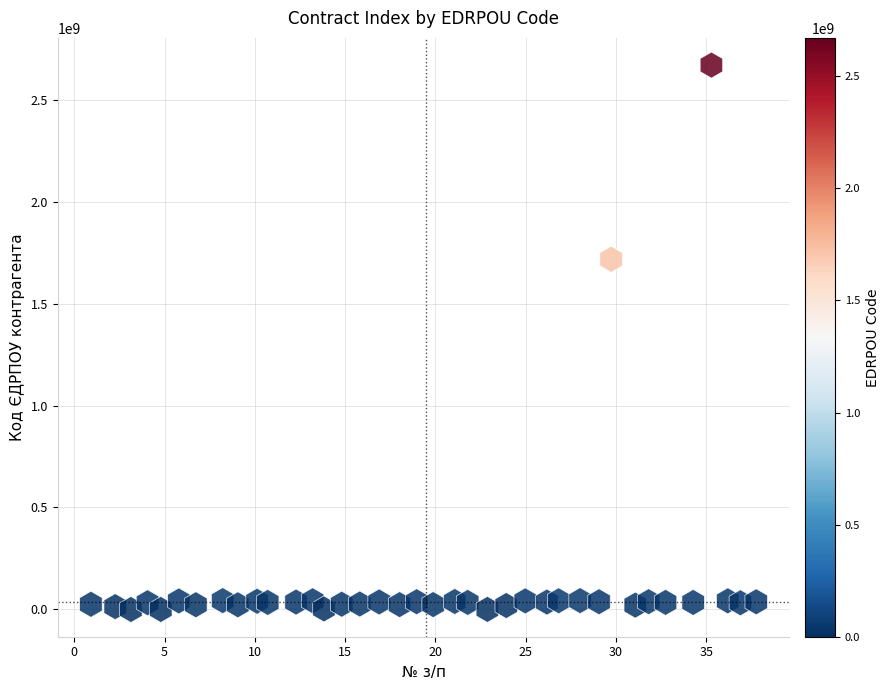

What is the range of Y values (max minus min)?

2670667443.8